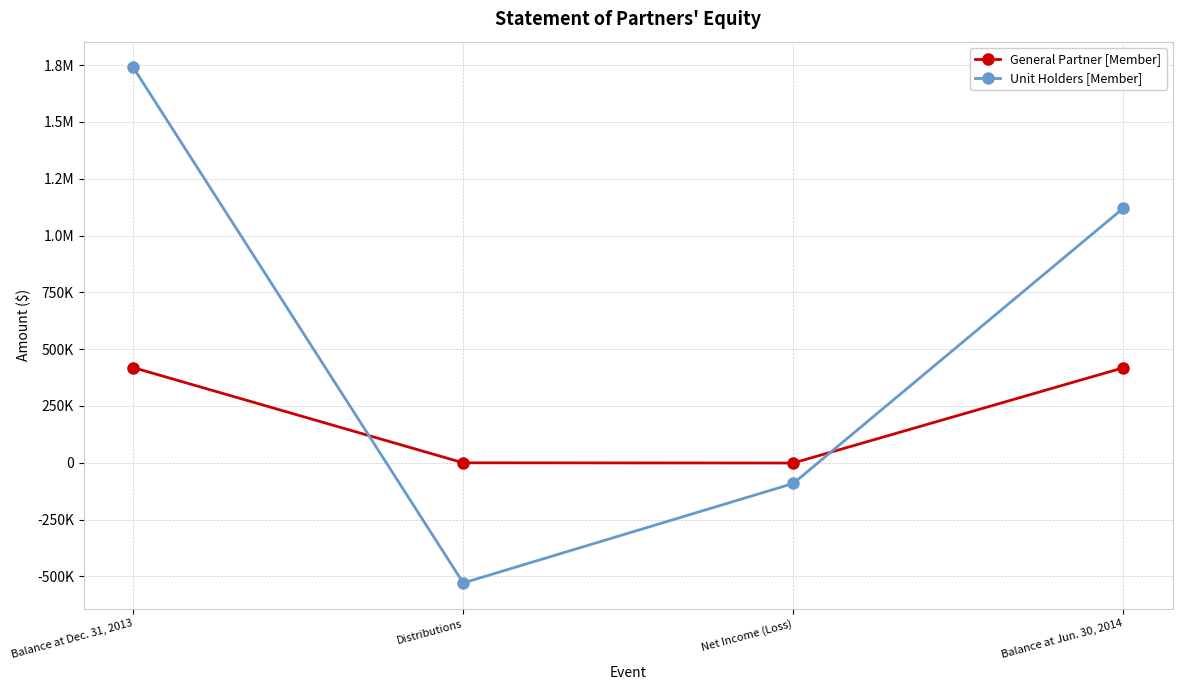

What is the label of the 1st point from the left?

Balance at Dec. 31, 2013